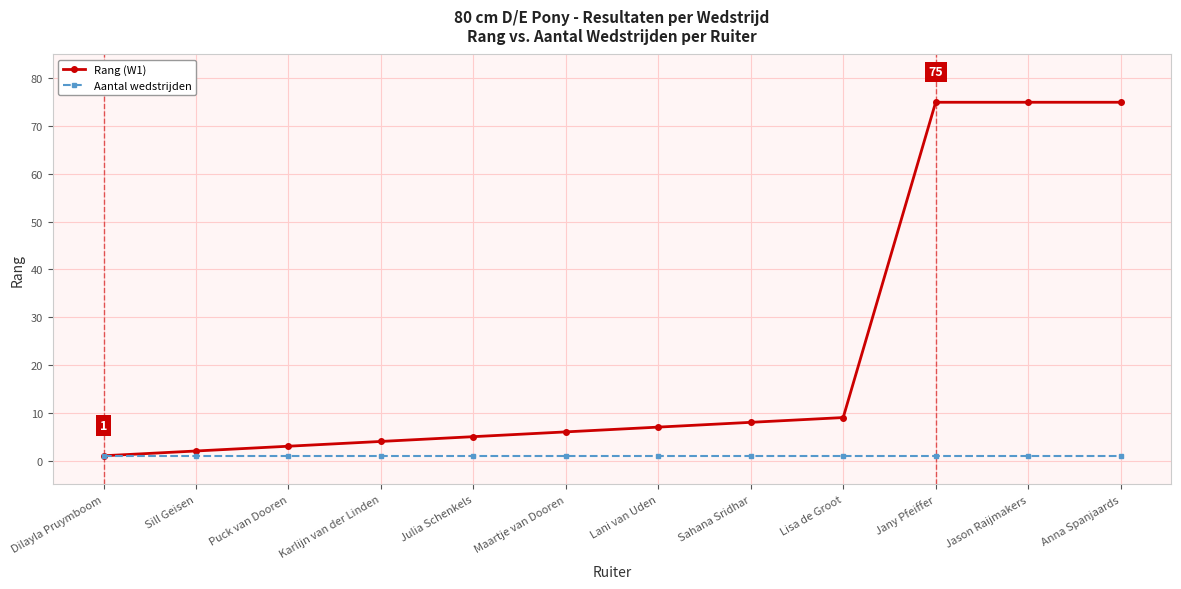

Between Maartje van Dooren and Lisa de Groot, which series saw the biggest shift?

Rang (W1)